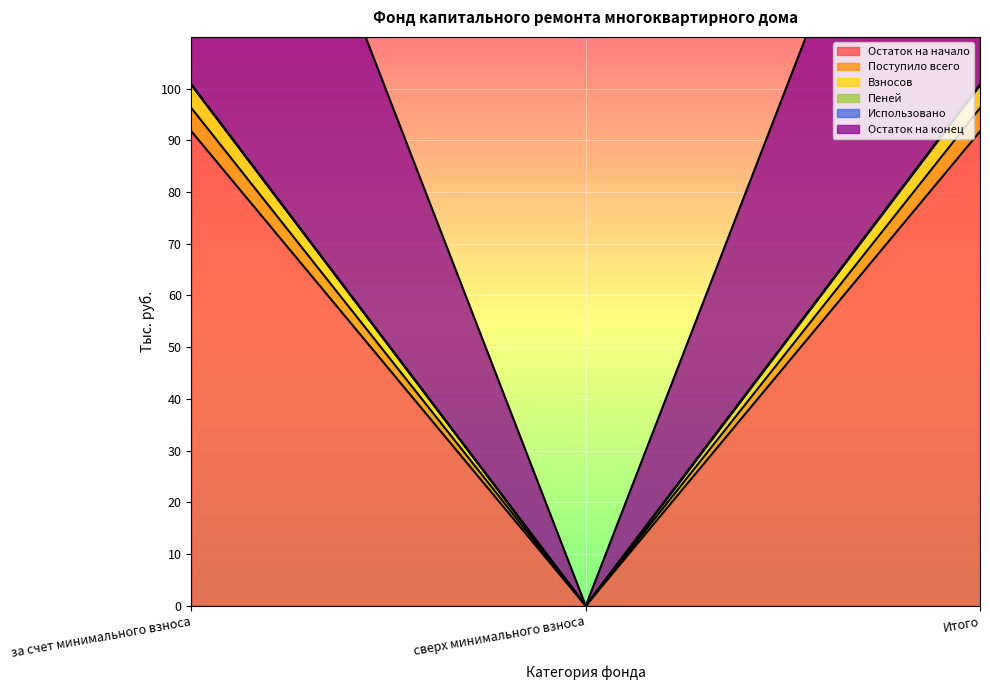

Which category has the highest value in the Остаток на начало series?

за счет минимального взноса